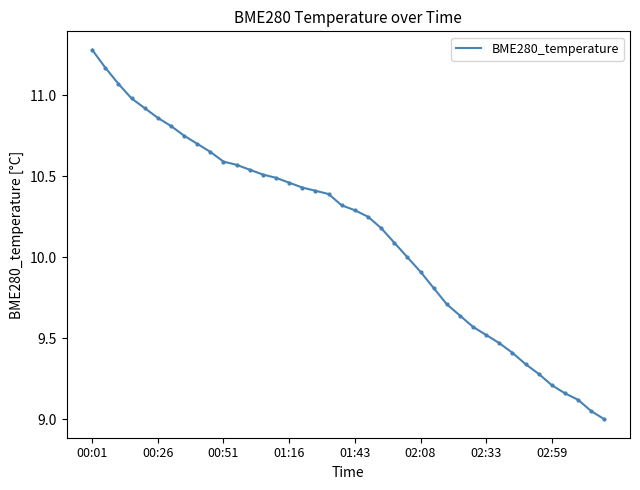

What is the smallest value displayed?

9.0